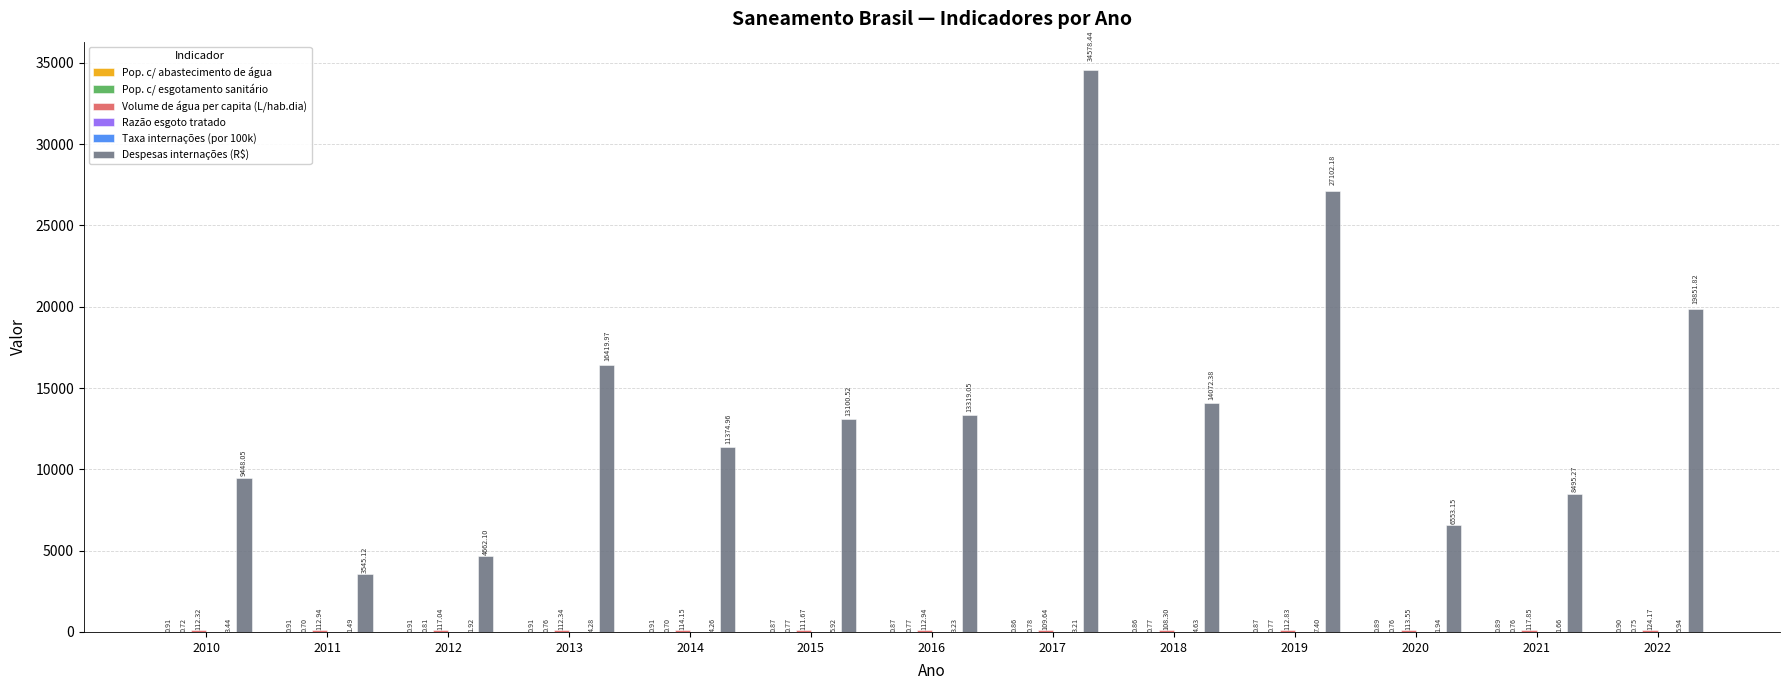

Which series changed the most between 2011 and 2014?

Despesas internações (R$)